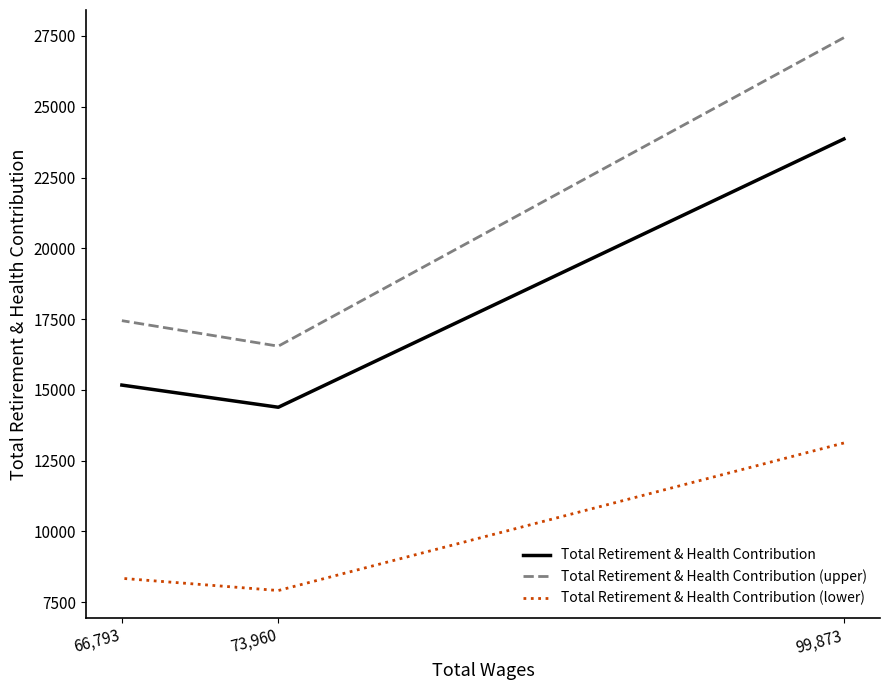

Where is Total Retirement & Health Contribution nearest to the value 19124?

66,793